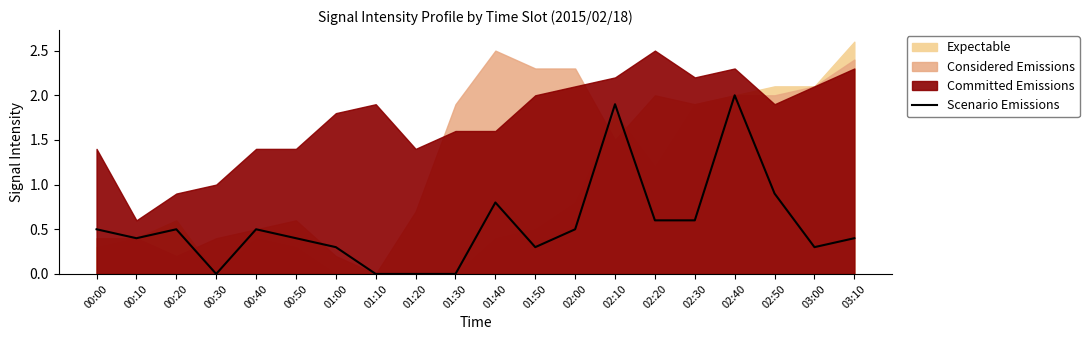

What is the highest value of the Scenario Emissions series?

2.0